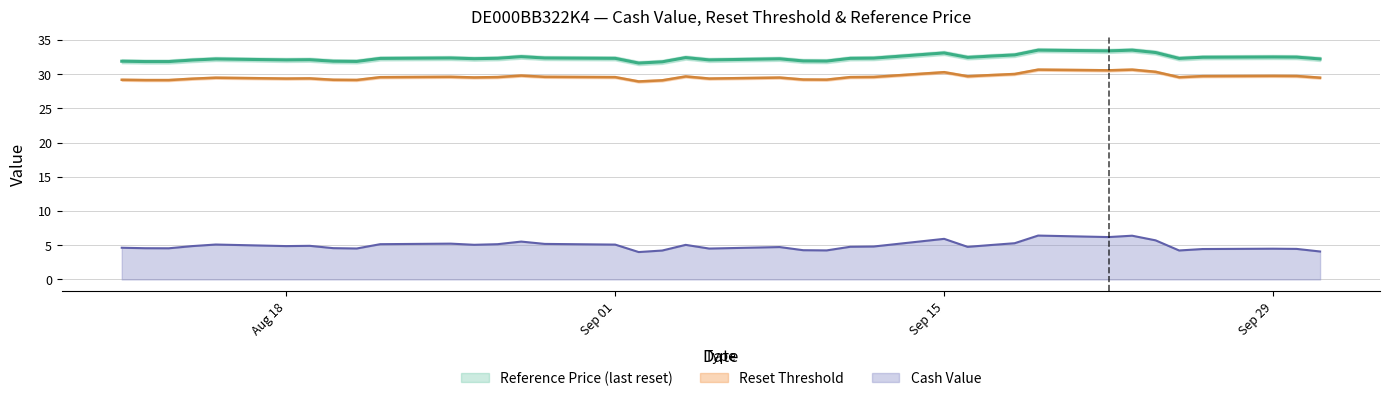

Reading right to left, transcribe all the data shown in this chart.

cash_value: 4.1	4.5	4.5	4.5	4.2	5.7	6.4	6.2	6.4	5.3	5.0	4.8	5.9	4.8	4.8	4.2	4.3	4.7	4.5	5.1	4.2	4.0	5.1	5.2	5.5	5.2	5.1	5.2	5.2	4.5	4.6	4.9	4.9	5.1	4.9	4.6	4.6	4.6
reset_threshold: 29.5	29.7	29.8	29.7	29.6	30.4	30.7	30.6	30.7	30.0	29.9	29.7	30.3	29.6	29.6	29.2	29.2	29.5	29.4	29.7	29.1	29.0	29.6	29.6	29.8	29.6	29.5	29.6	29.6	29.2	29.2	29.4	29.4	29.5	29.4	29.2	29.2	29.2
reference_price: 32.2	32.5	32.5	32.5	32.3	33.2	33.5	33.4	33.5	32.8	32.7	32.5	33.1	32.4	32.3	31.9	31.9	32.3	32.1	32.4	31.8	31.6	32.3	32.4	32.6	32.3	32.3	32.4	32.3	31.9	31.9	32.1	32.1	32.2	32.1	31.9	31.9	31.9